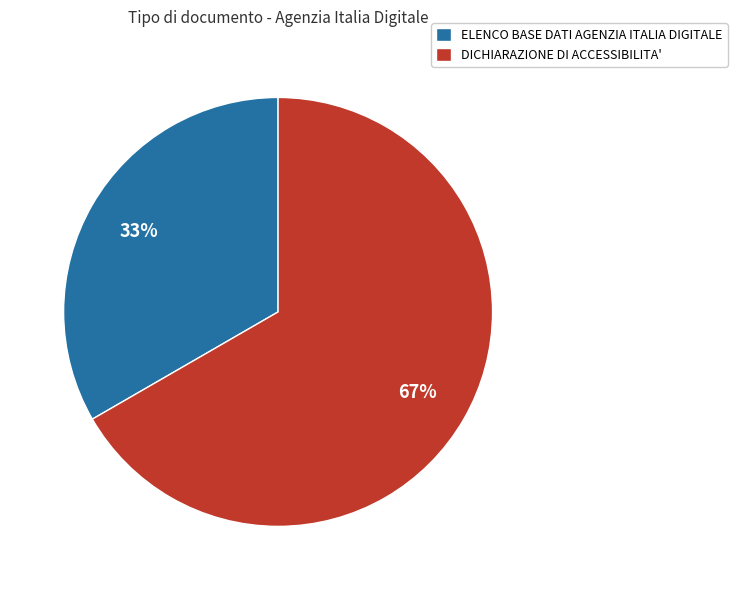

Which has a higher value, DICHIARAZIONE DI ACCESSIBILITA' or ELENCO BASE DATI AGENZIA ITALIA DIGITALE?

DICHIARAZIONE DI ACCESSIBILITA'